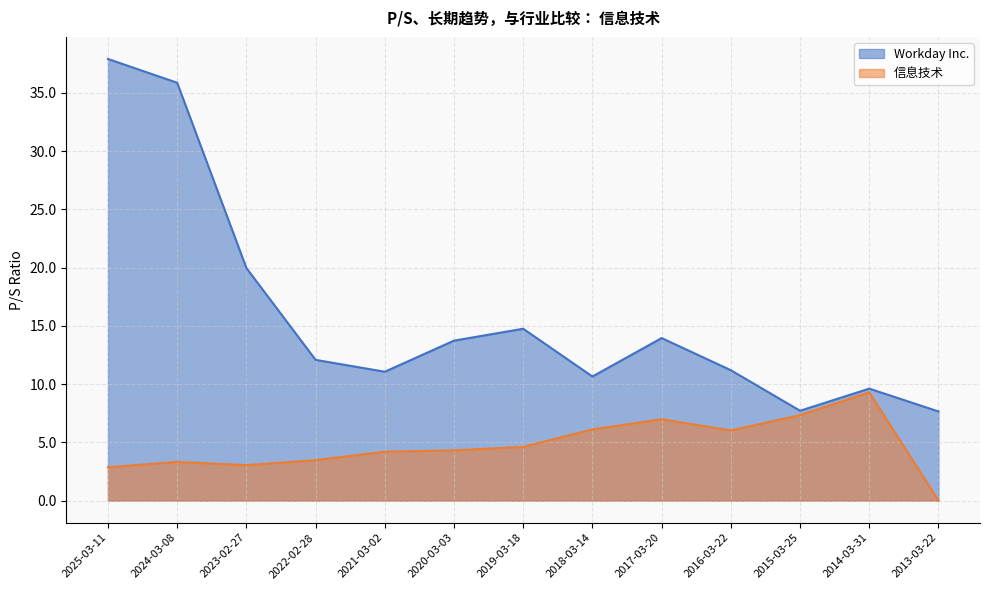

What is the label of the 7th point from the left?

2019-03-18